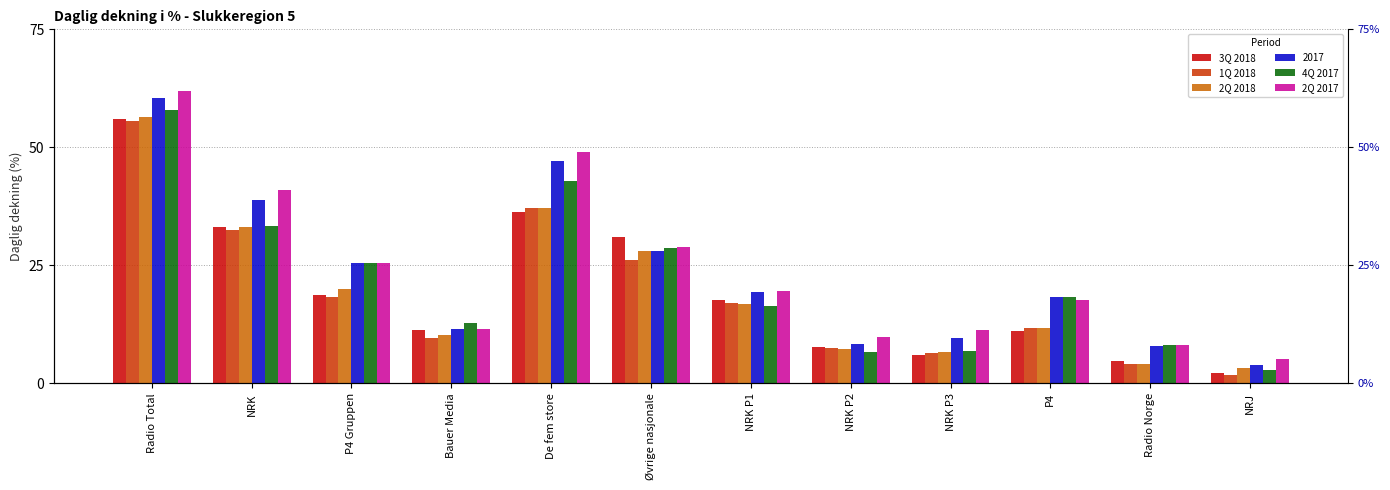

What is the label of the 7th bar from the right?

Øvrige nasjonale